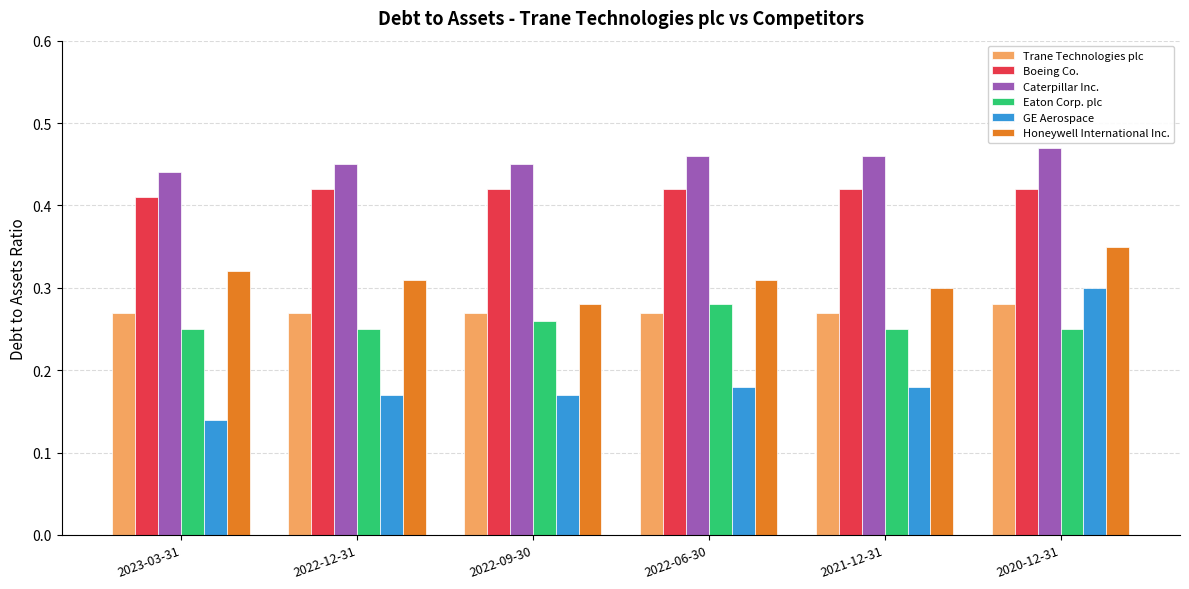

Between 2022-09-30 and 2020-12-31, which series saw the biggest shift?

GE Aerospace